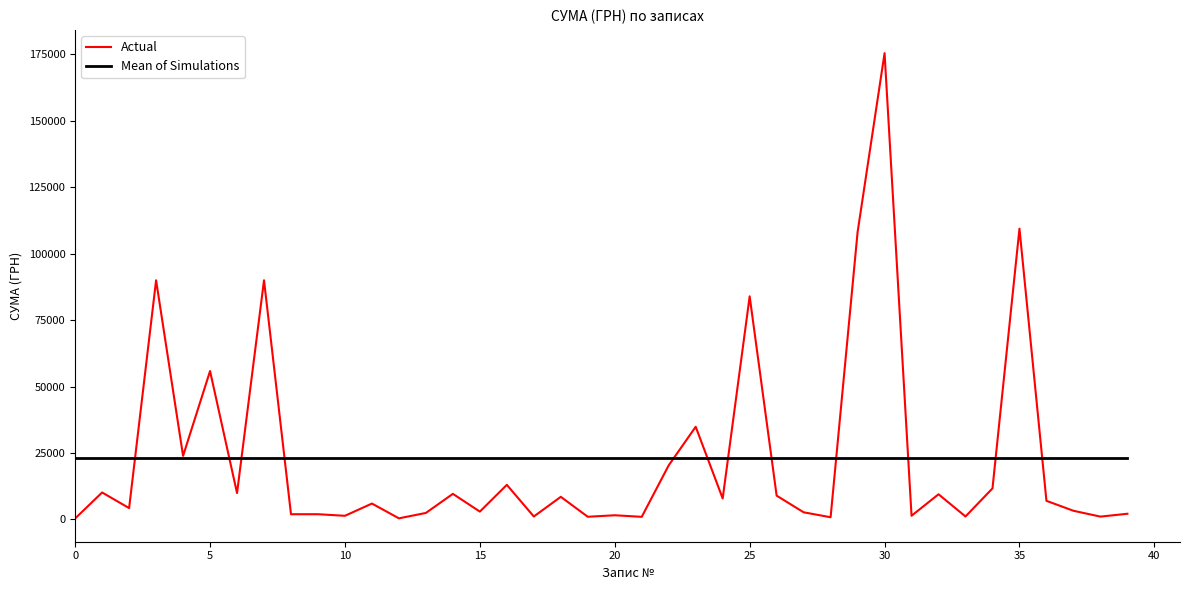

List the series in order of their peak value, highest first.

Actual, Mean of Simulations